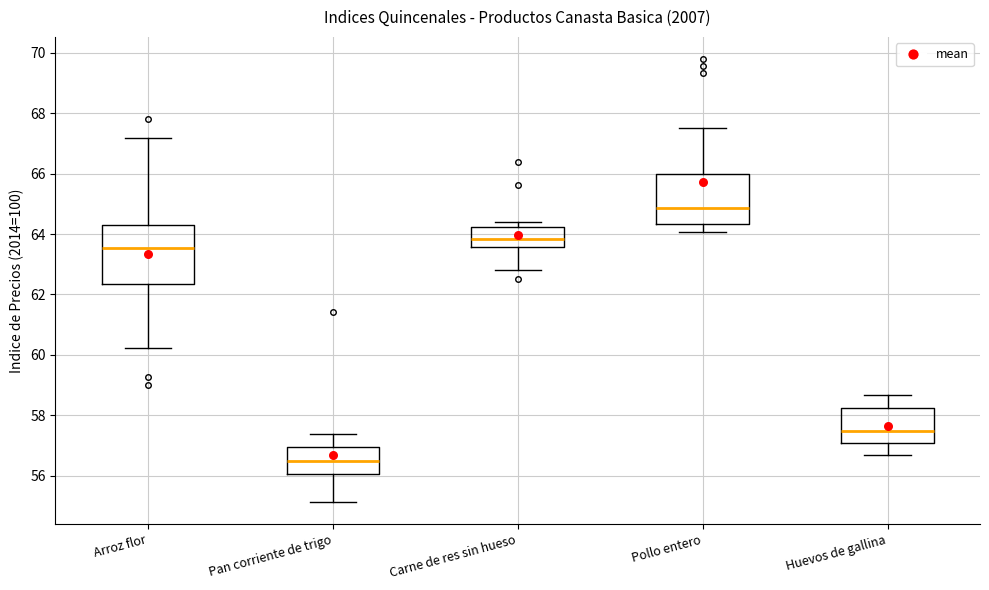

Where does the lower whisker of the box for Pan corriente de trigo end on the y-axis? The values are not printed on the chart, so give them approximately, as read against the axis.

55.2